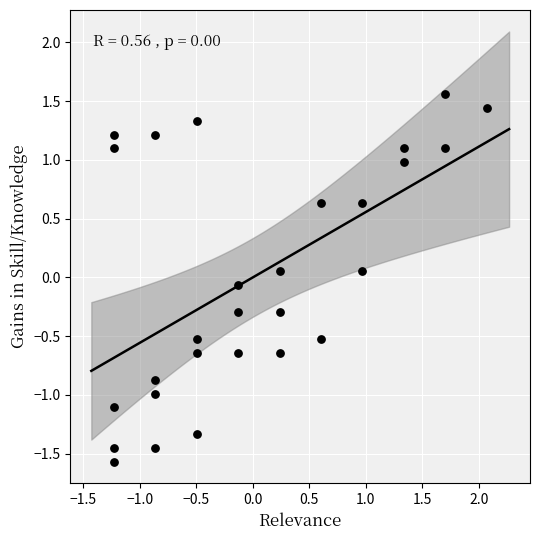

What is the range of Y values (max minus min)?

3.1